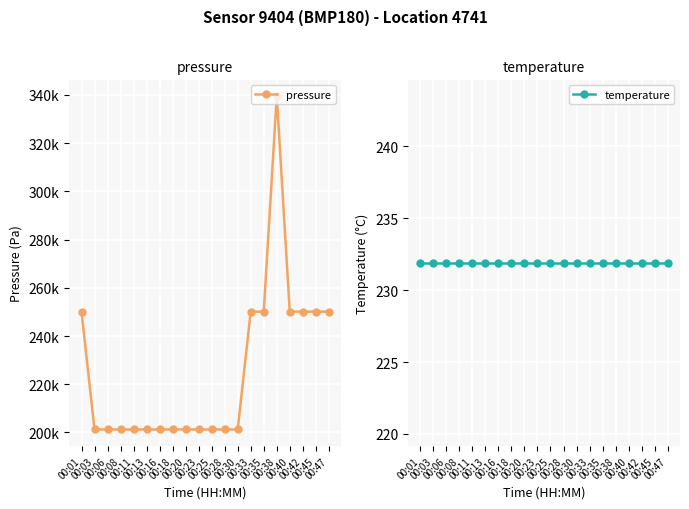

The temperature series shows 231.9 at 00:47. True or false?

True